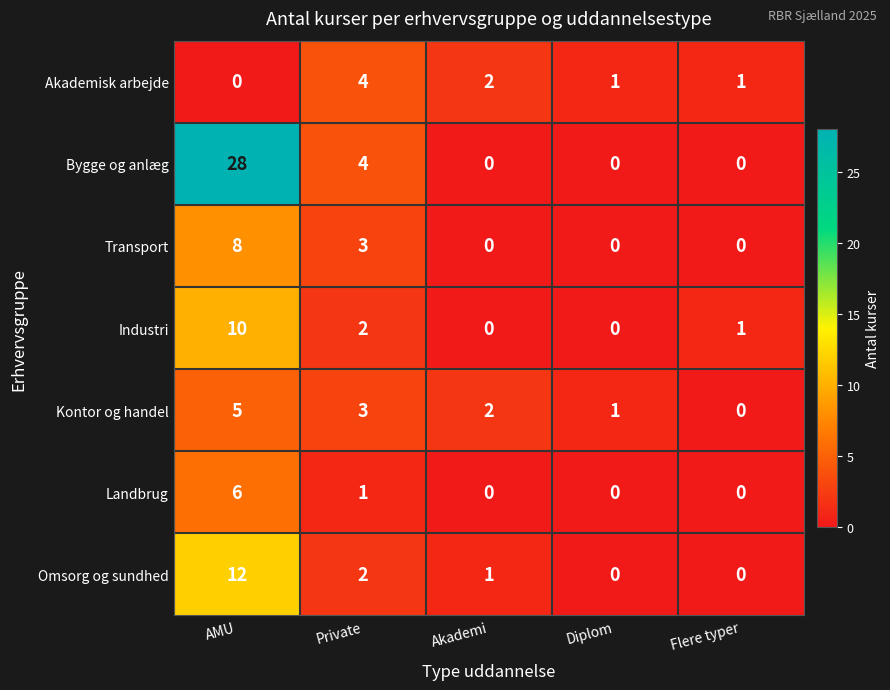

Rank the series by their maximum value, from highest to lowest.

Bygge og anlæg, Omsorg og sundhed, Industri, Transport, Landbrug, Kontor og handel, Akademisk arbejde